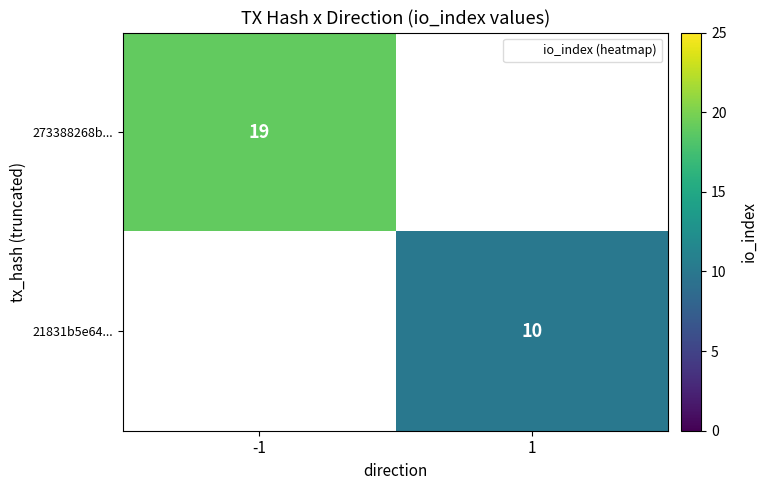

Between 1 and -1, which is larger?

-1